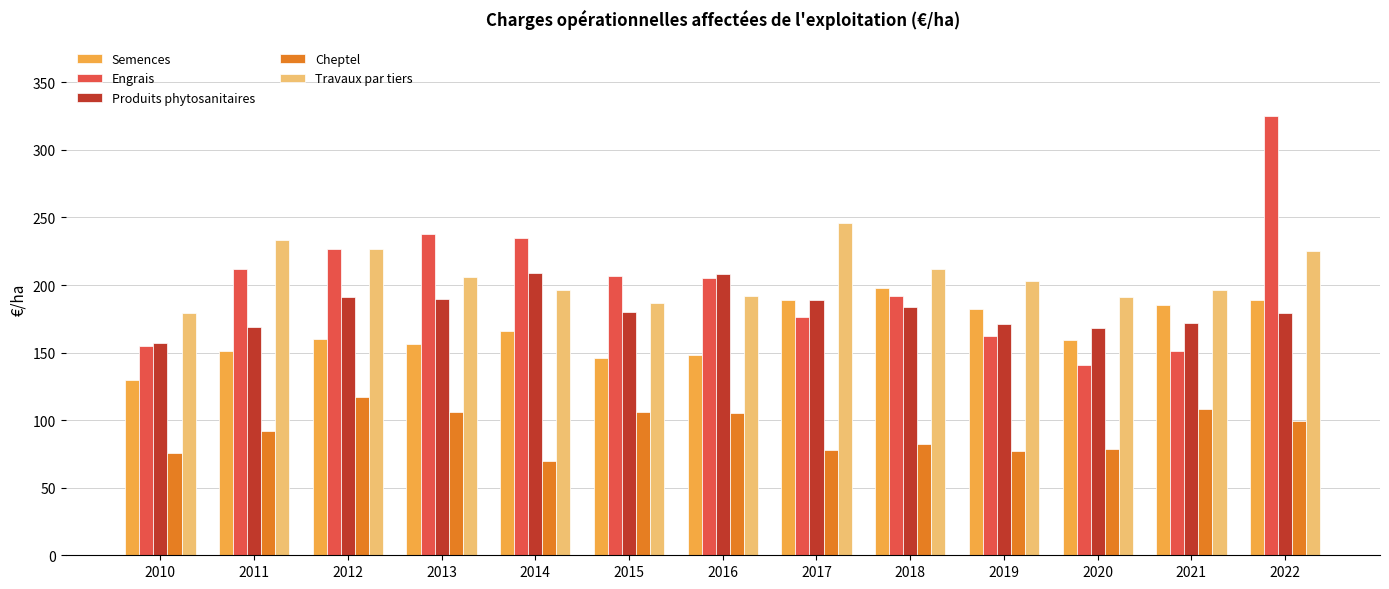

What is the difference between the maximum and second lowest values in the Travaux par tiers series?

59